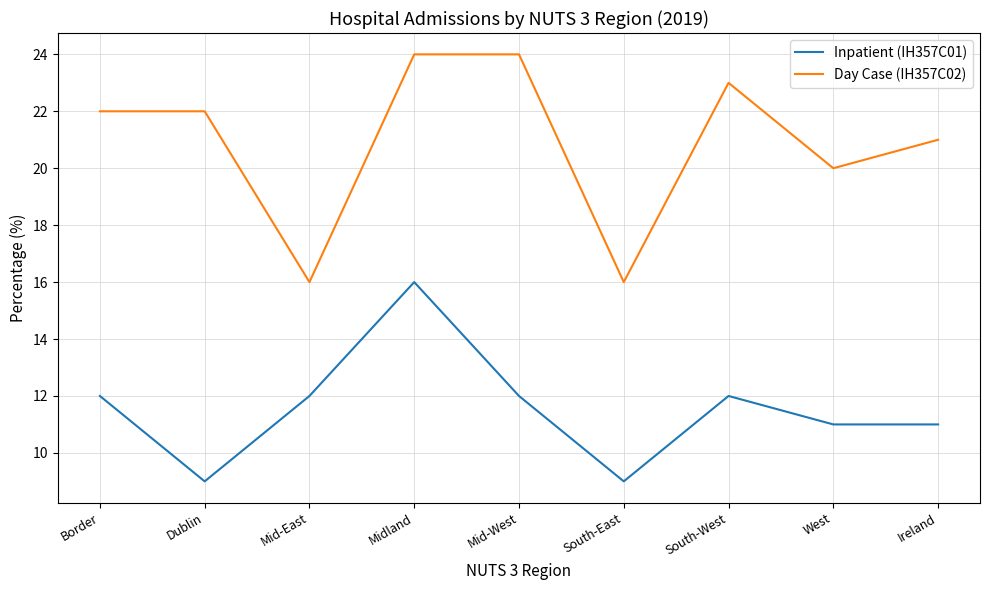

What is the difference between the maximum and minimum values in the Inpatient (IH357C01) series?

7